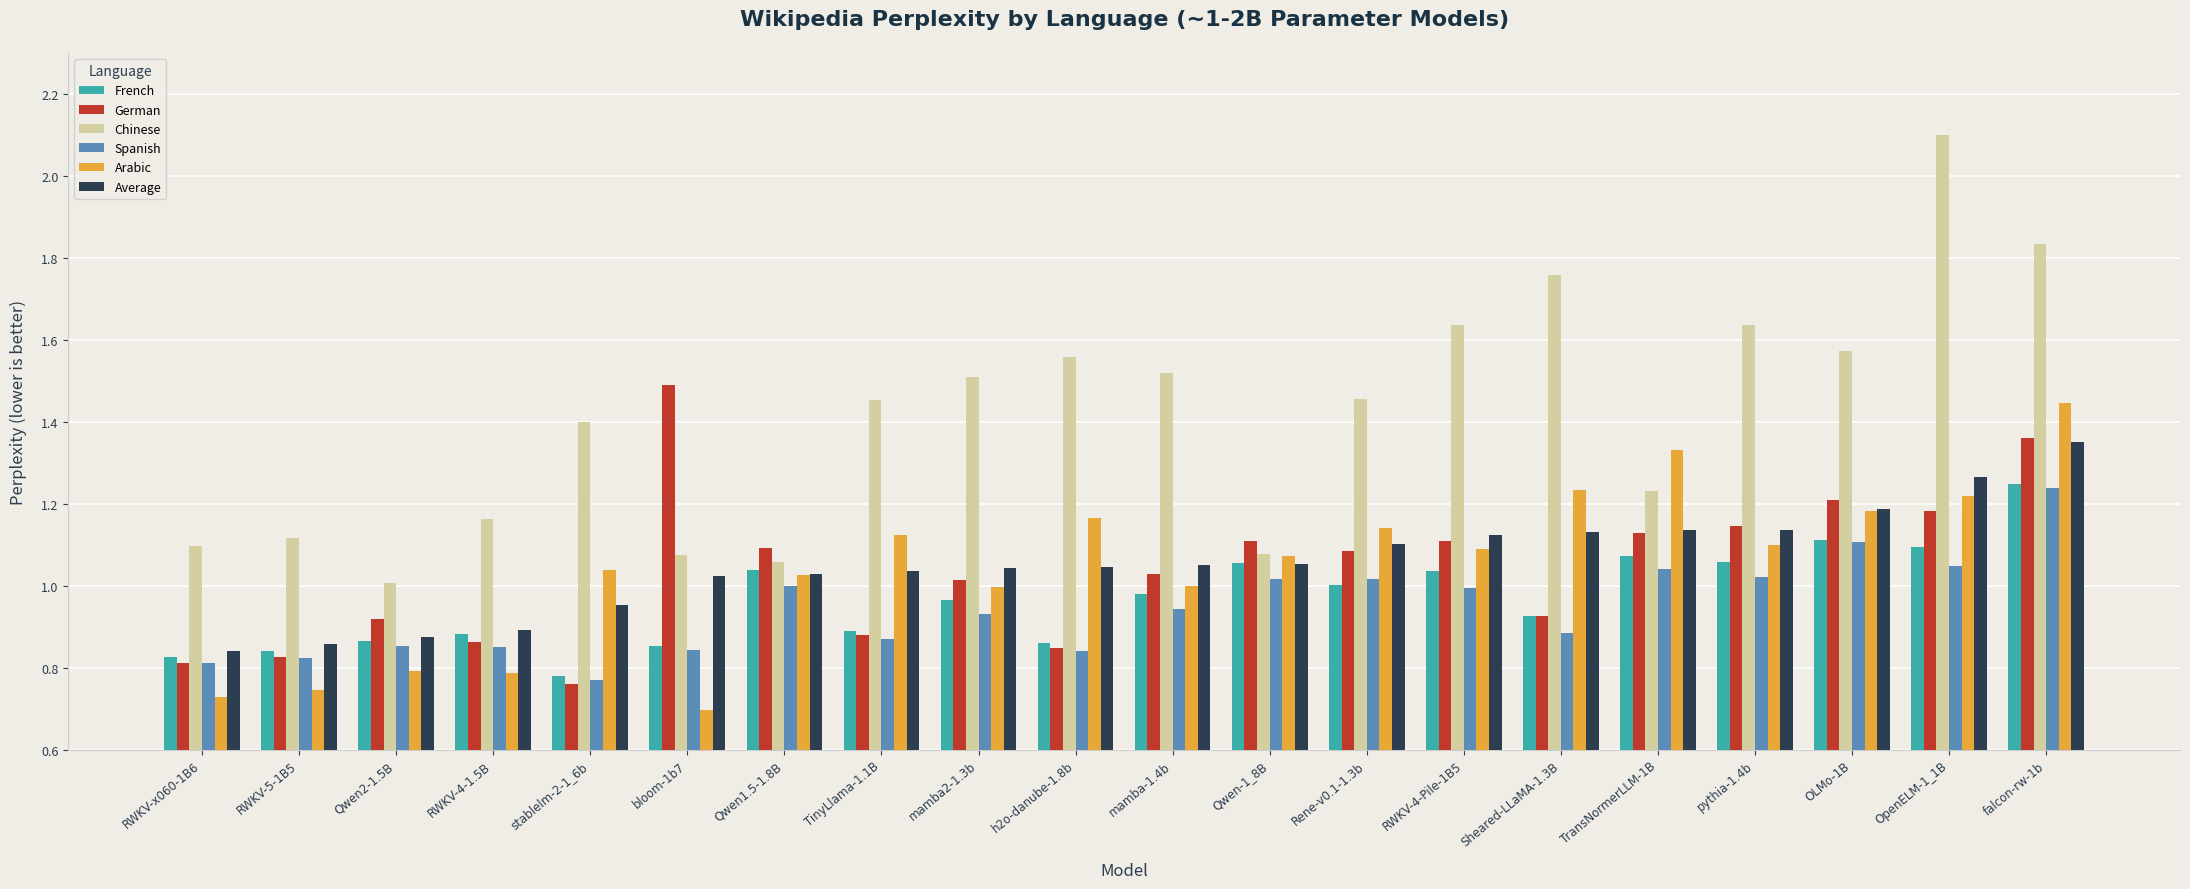

How many data points in German are less than 1?

8